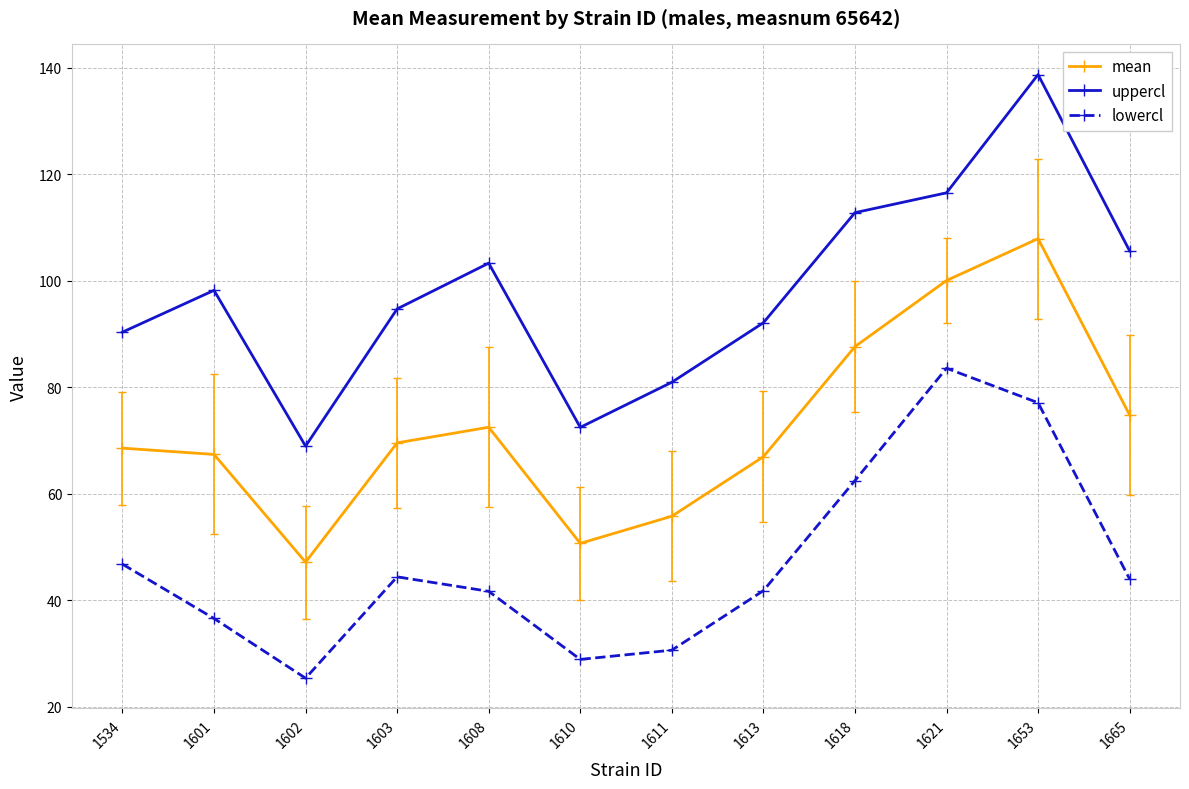

List the series in order of their overall mean, lowest first.

lowercl, mean, uppercl